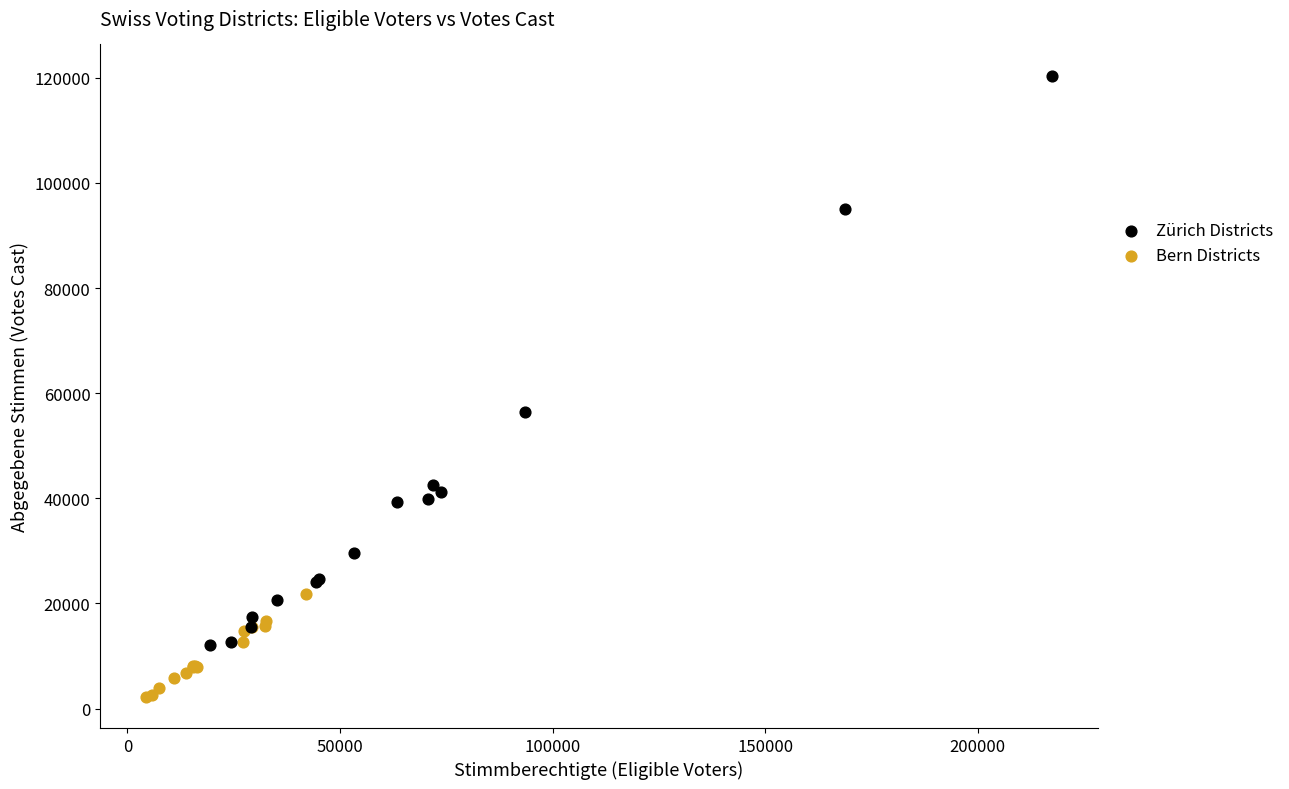

Which series has the widest spread of Y values?

Zürich Districts